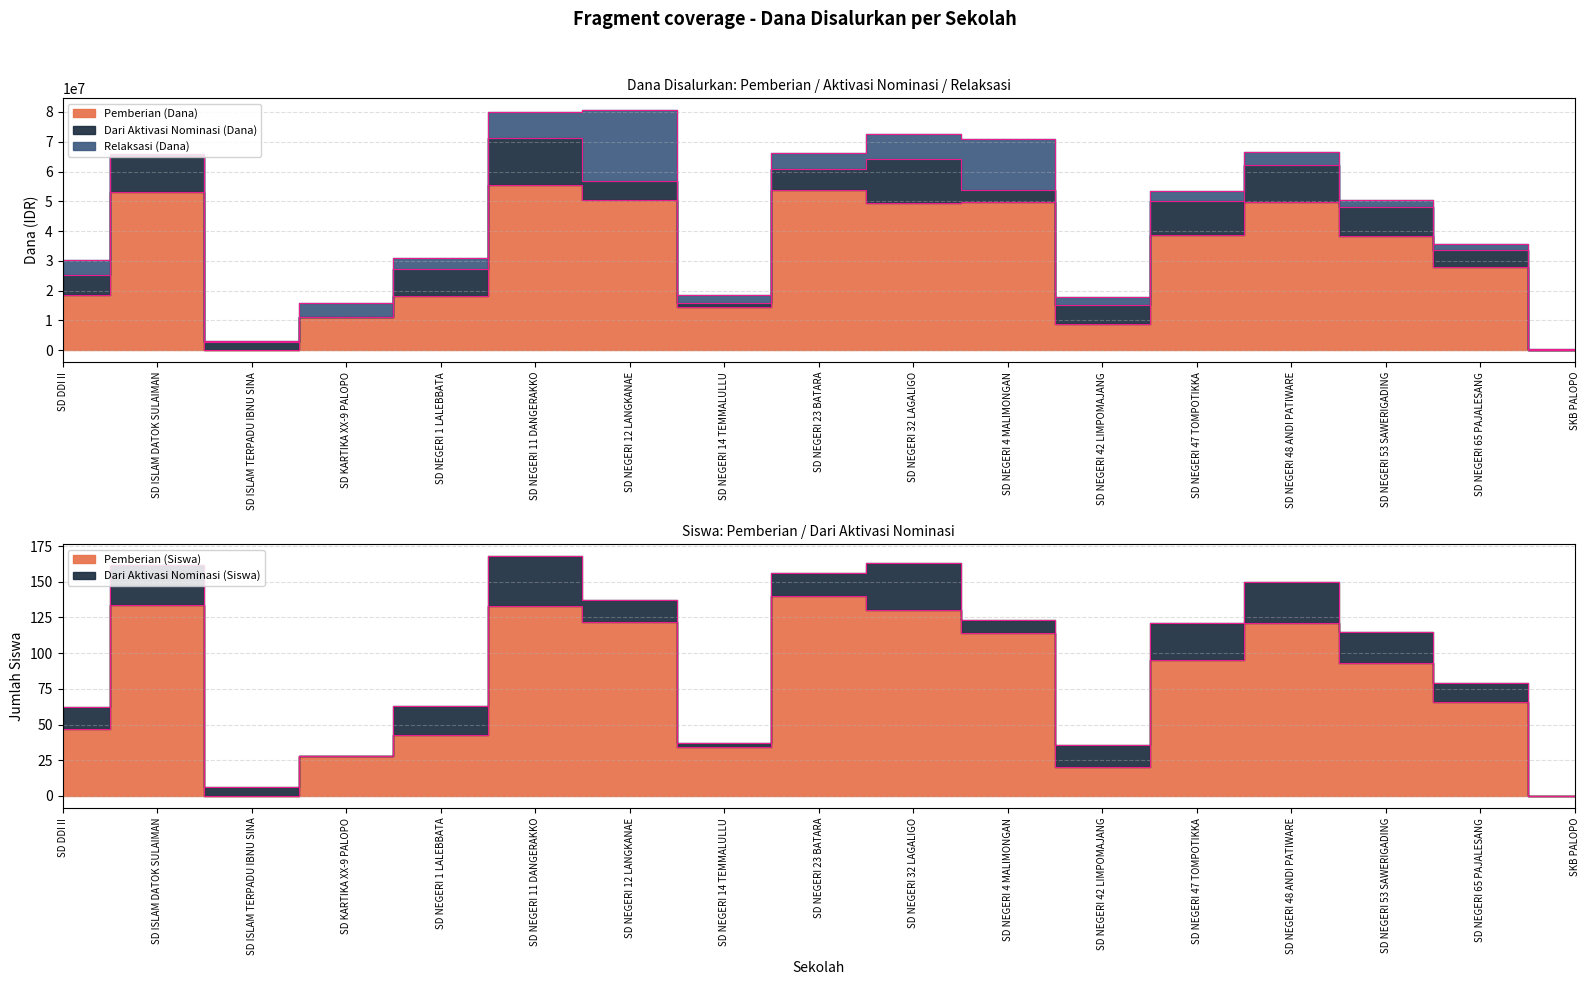

True or false: Dari Aktivasi Nominasi (Dana) has more than 0 points higher than both neighbors.

True